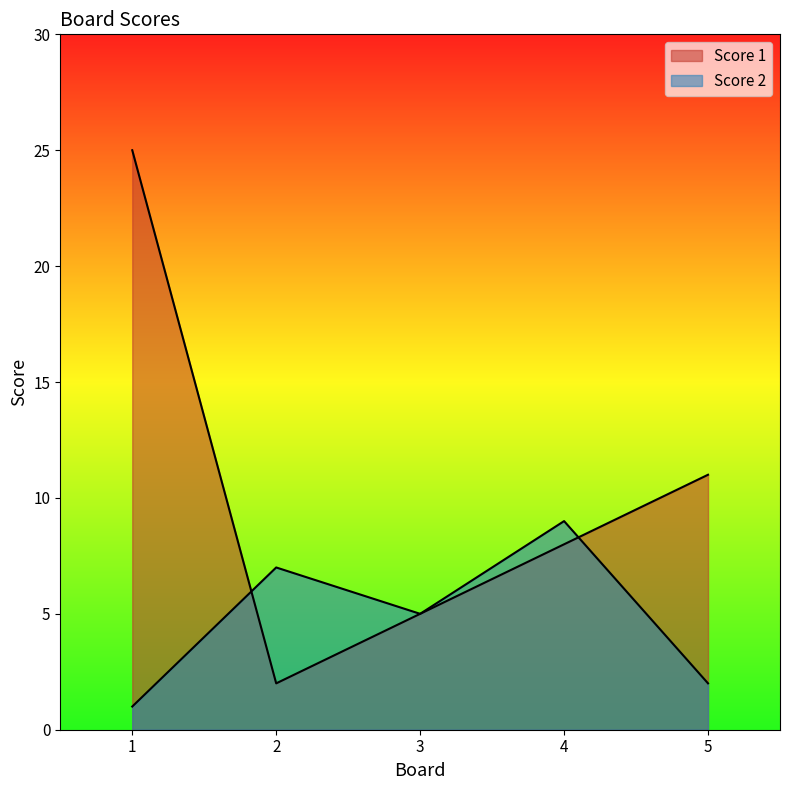

What is the sum of all Score 2 values?

24